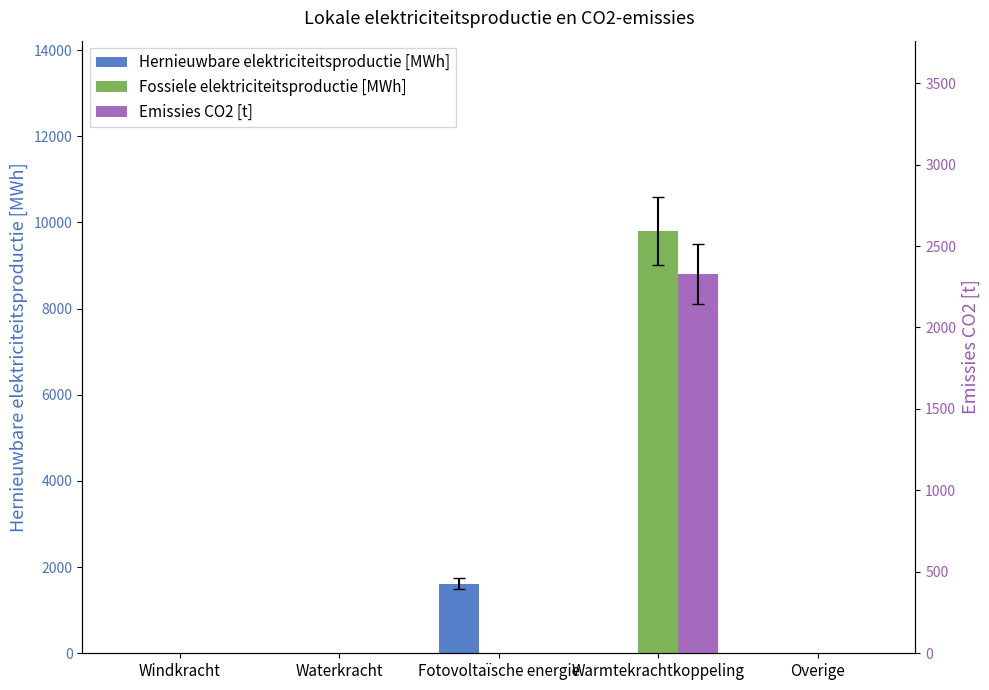

Rank the series by their maximum value, from highest to lowest.

Fossiele elektriciteitsproductie [MWh], Emissies CO2 [t], Hernieuwbare elektriciteitsproductie [MWh]